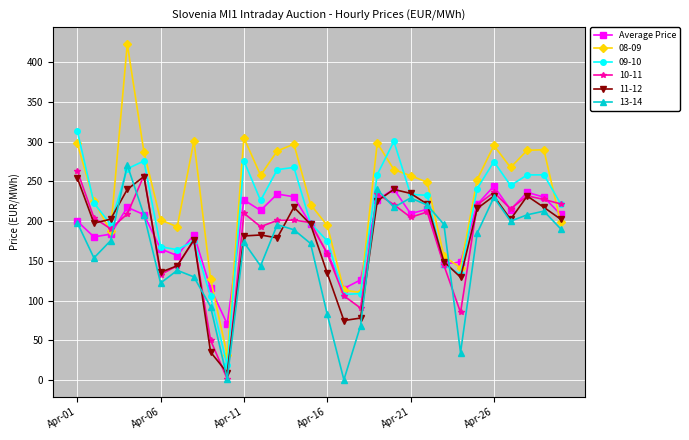

What is the minimum value for 09-10?

18.2